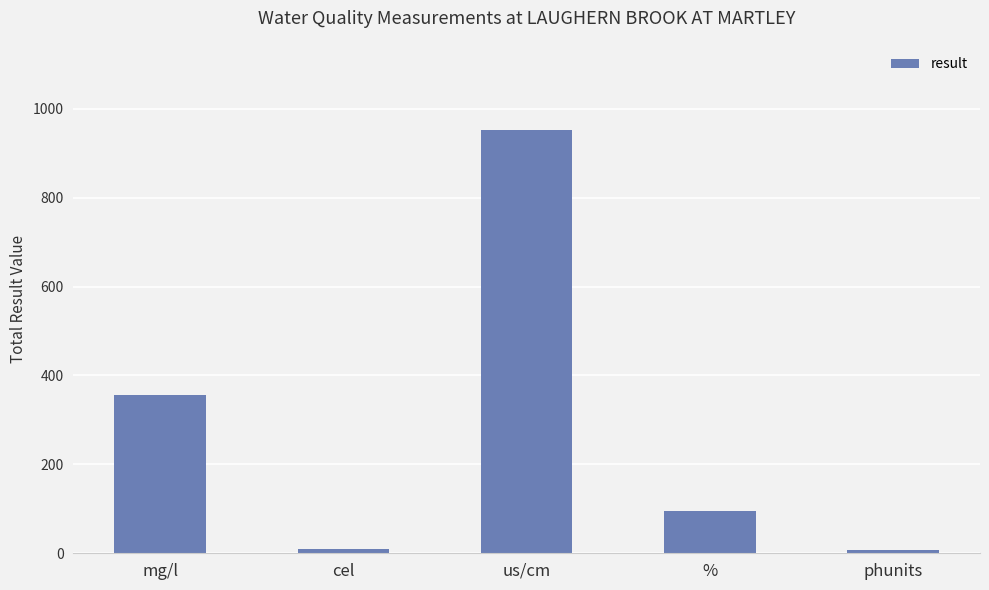

What is the label of the 5th bar from the right?

mg/l